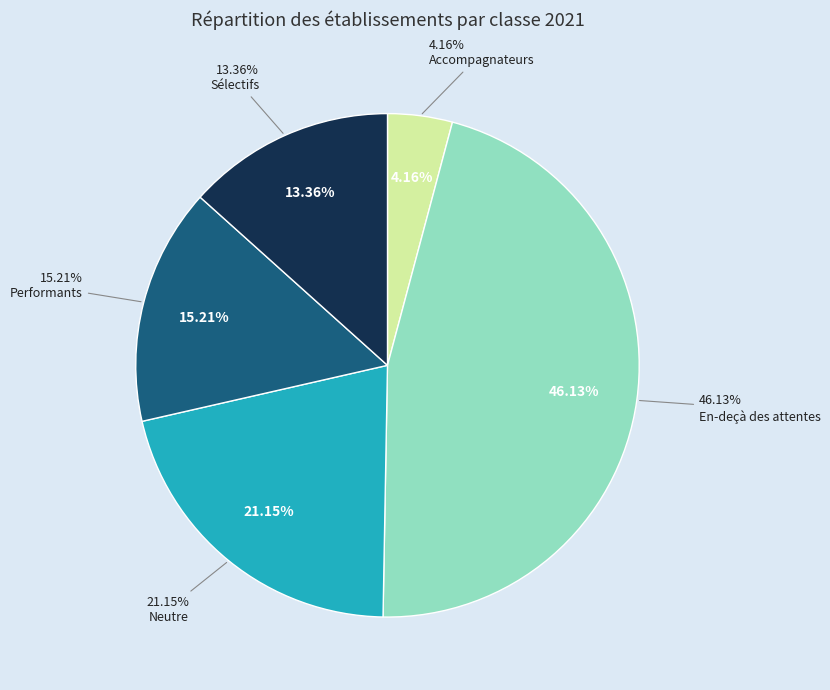

Is 14 the majority of the pie?

No